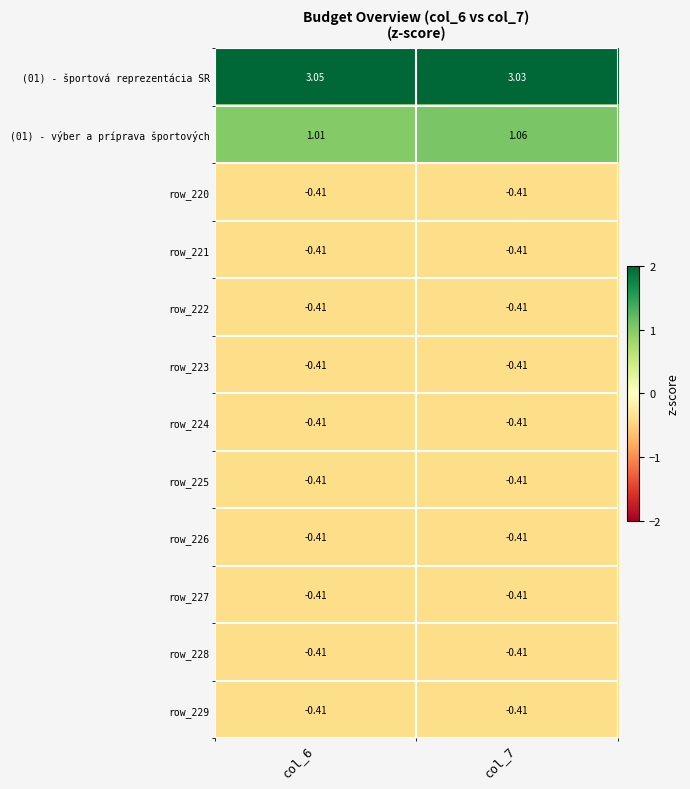

What is the spread (max minus min) of values at col_6?

3.5